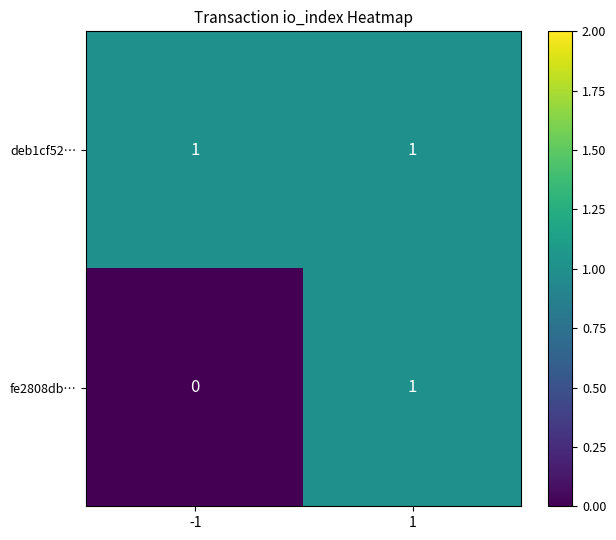

Which series changed the most between -1 and 1?

fe2808db…